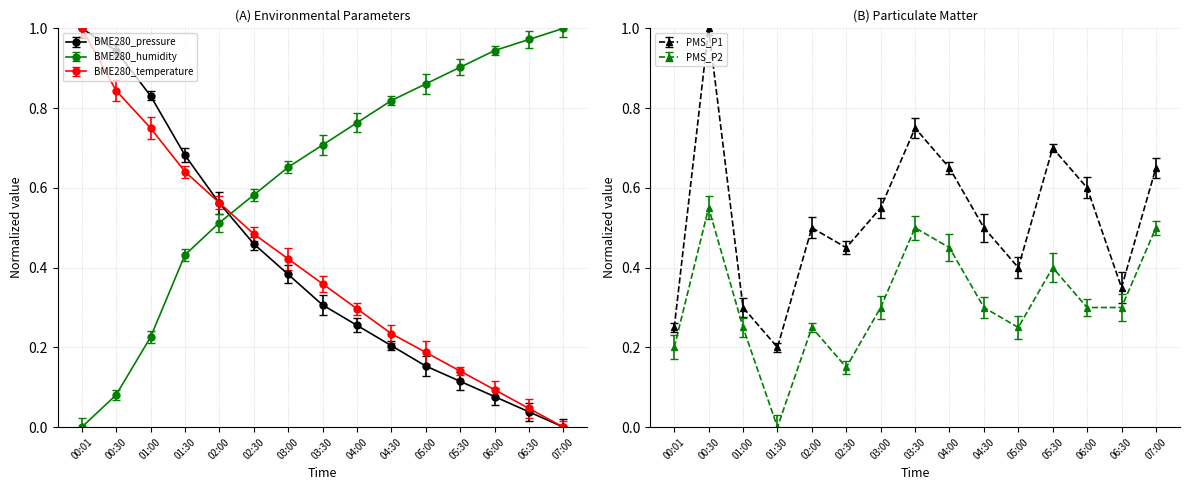

Which series has the largest range (max minus min)?

BME280_pressure